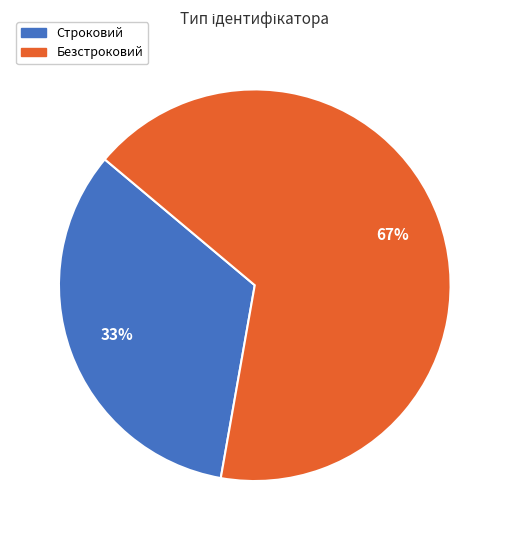

What is the majority slice?

Безстроковий